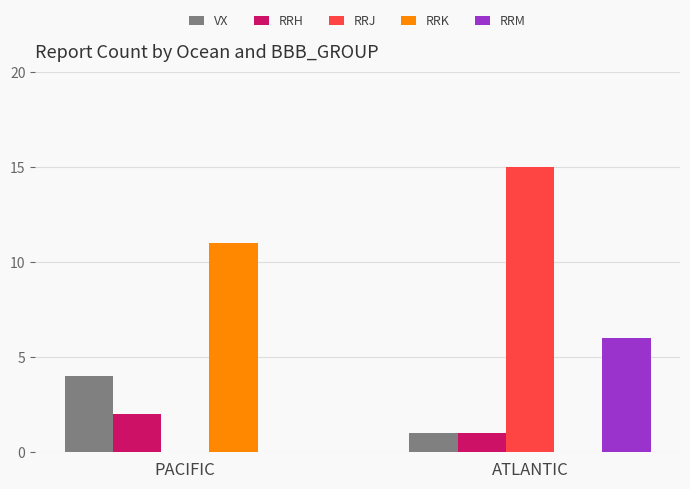

Count the number of categories in the chart.

2